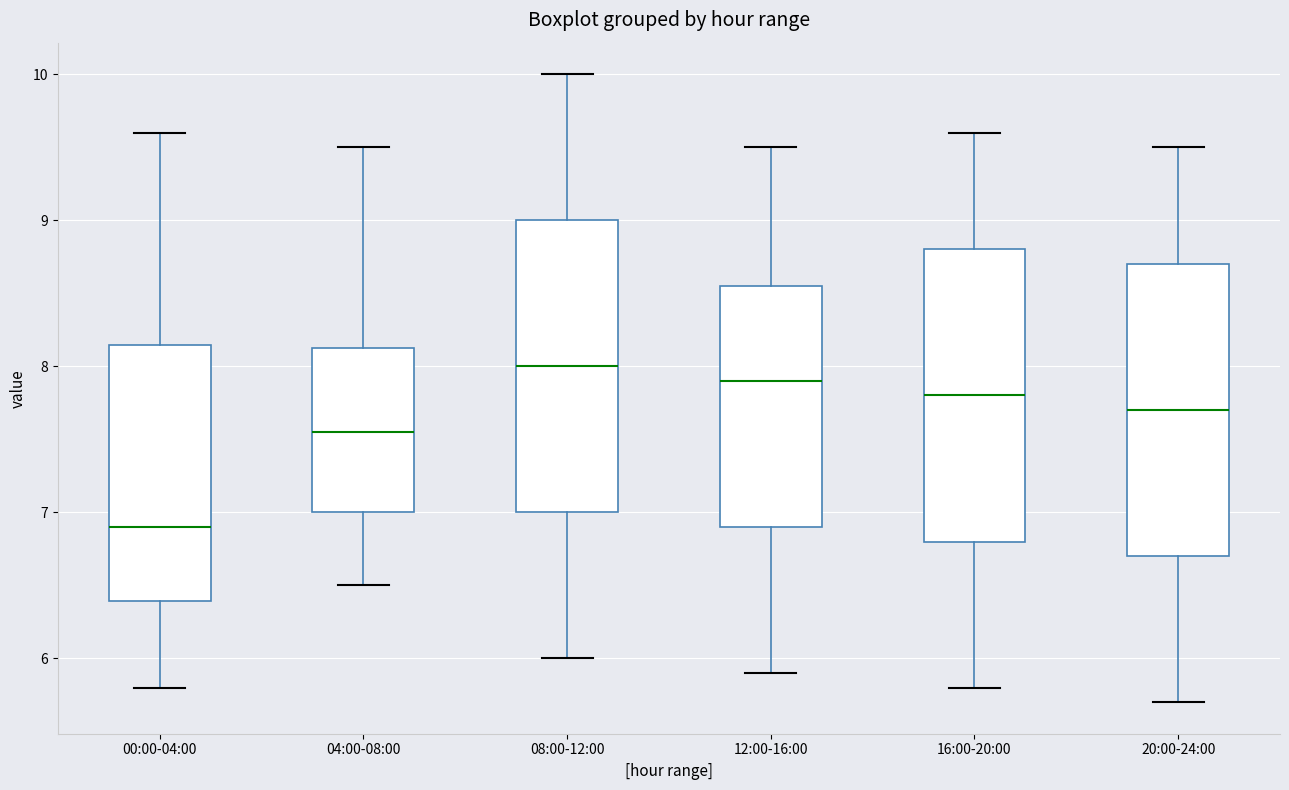

Reading left to right, transcribe this box plot: for each box, give where its median line is, the range the box spans, and where its two whiskers end, as read against the y-axis. The values are not printed on the chart, so give them approximately, as read against the axis.

00:00-04:00: median 6.9, box 6.4 to 8.1, whiskers 5.8 to 9.6
04:00-08:00: median 7.6, box 7.0 to 8.1, whiskers 6.5 to 9.5
08:00-12:00: median 8.0, box 7.0 to 9.0, whiskers 6.0 to 10.0
12:00-16:00: median 7.9, box 6.9 to 8.6, whiskers 5.9 to 9.5
16:00-20:00: median 7.8, box 6.8 to 8.8, whiskers 5.8 to 9.6
20:00-24:00: median 7.7, box 6.7 to 8.7, whiskers 5.7 to 9.5